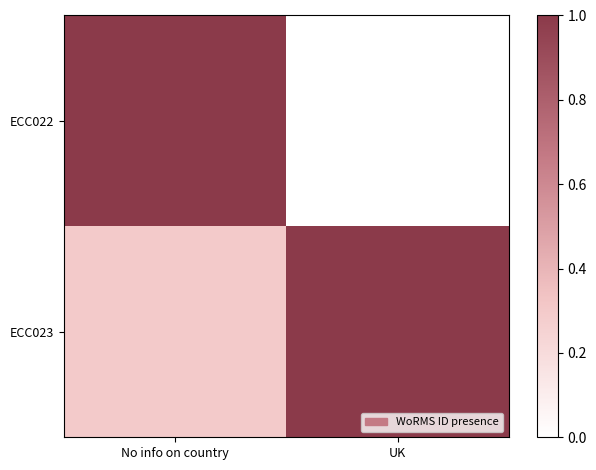

Which series changed the most between No info on country and UK?

ECC022